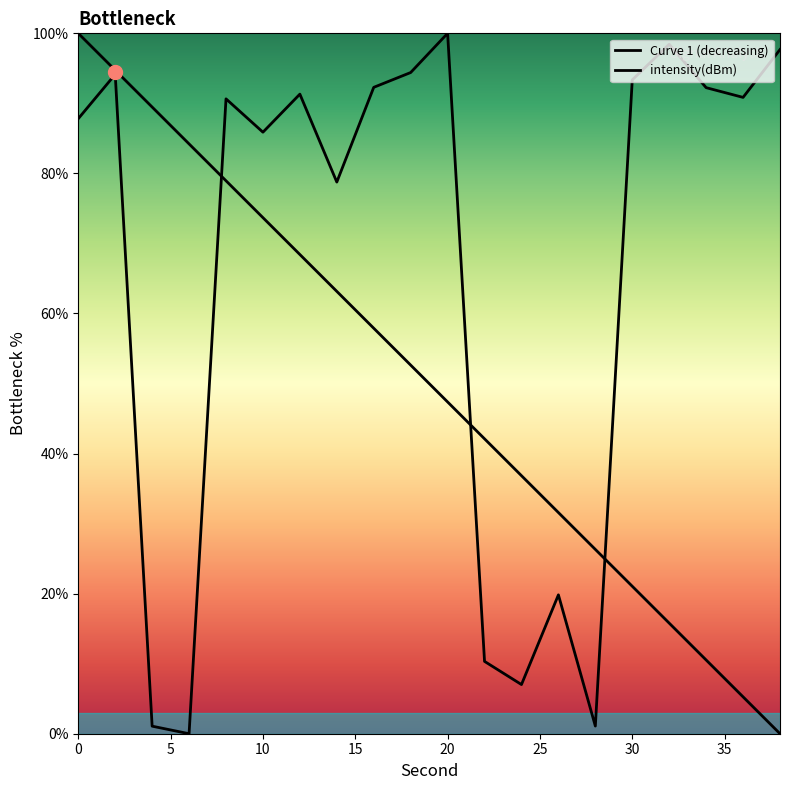

How many lines are shown in the chart?

2